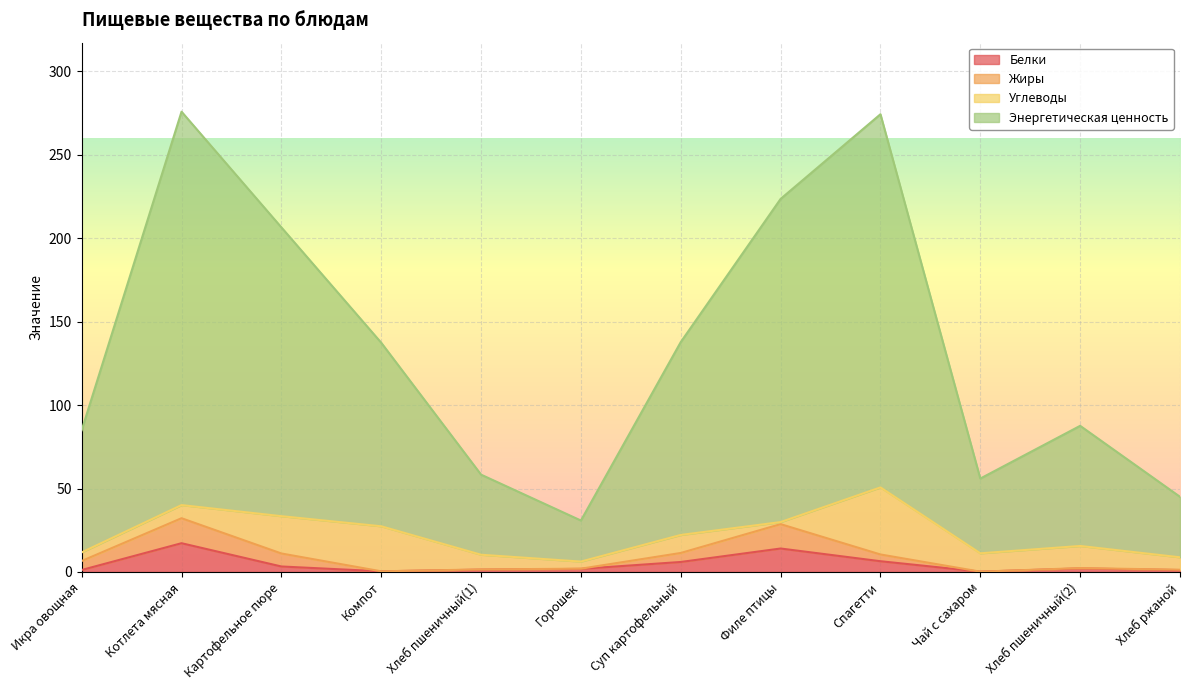

Which series changed the most between Хлеб пшеничный(1) and Суп картофельный?

Энергетическая ценность